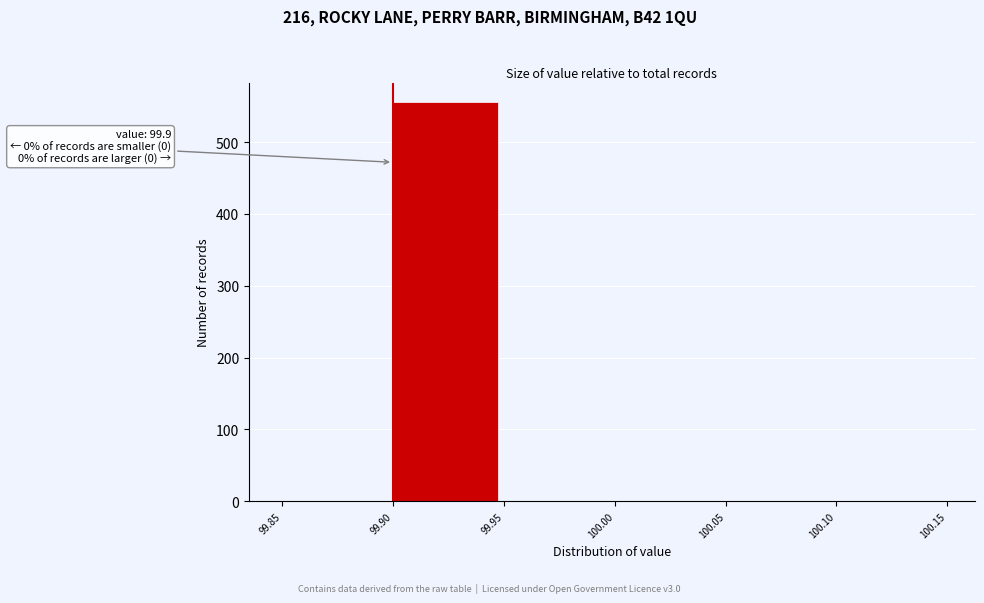

Which range on the x-axis has the tallest bar?

99.90 to 99.95